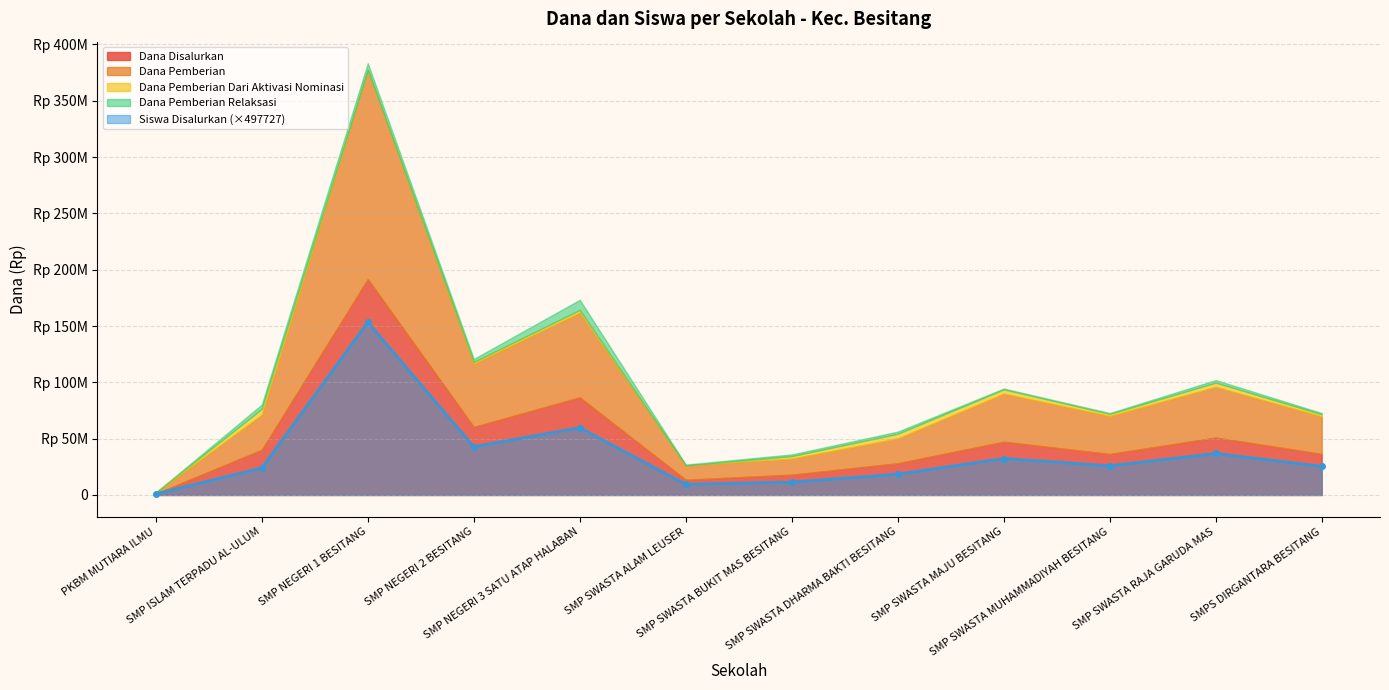

Does the chart have visible grid lines?

Yes